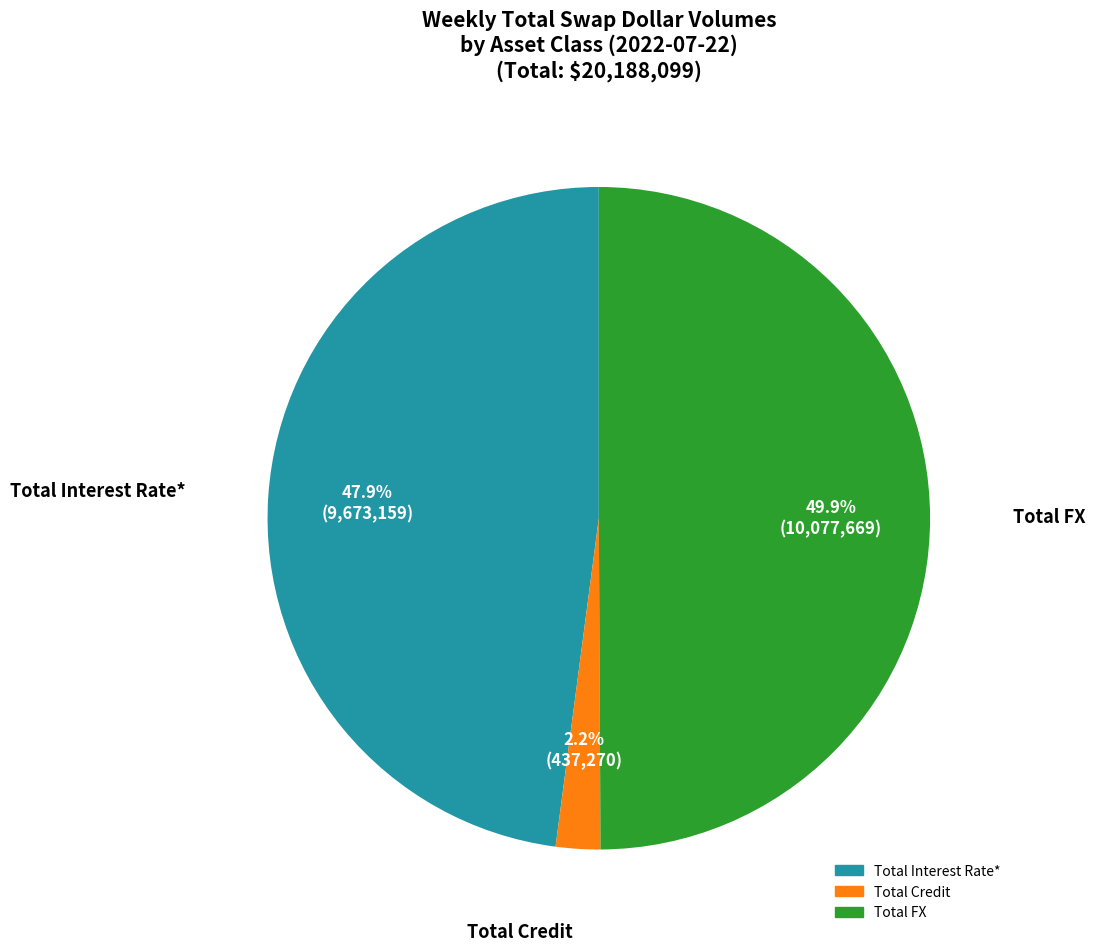

How many slices are in this pie chart?

3